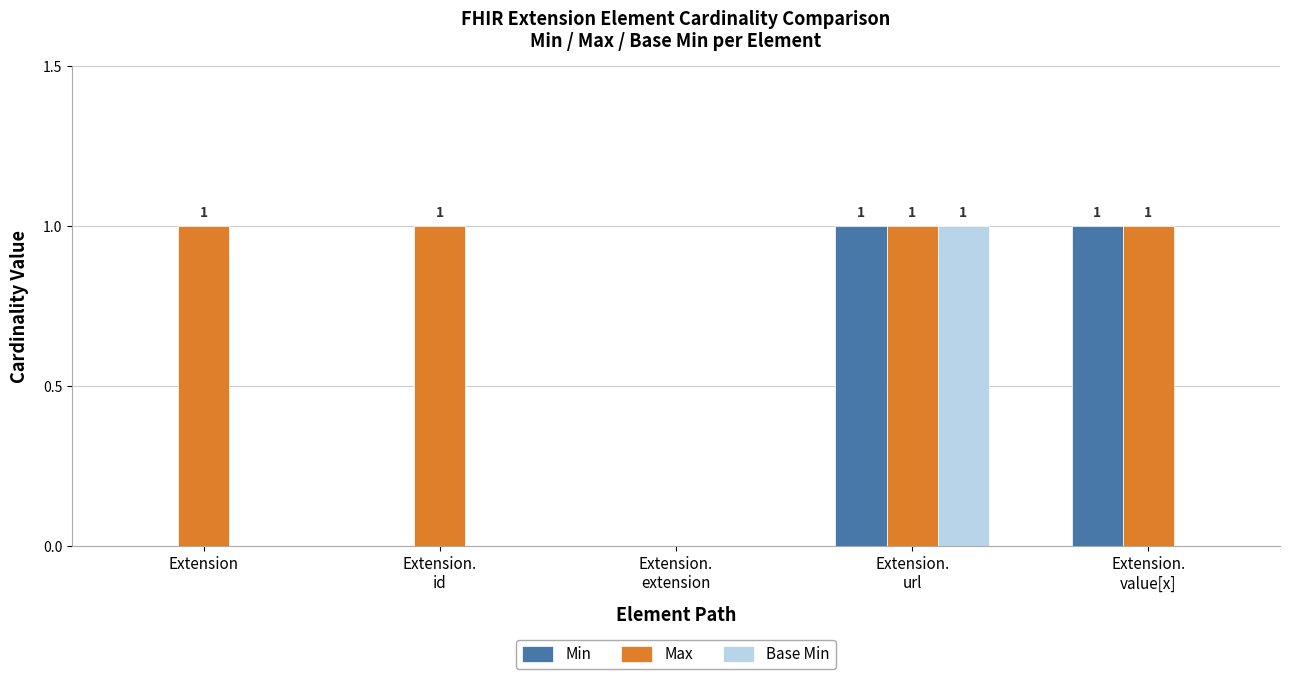

Which series has the largest total across all categories?

Max